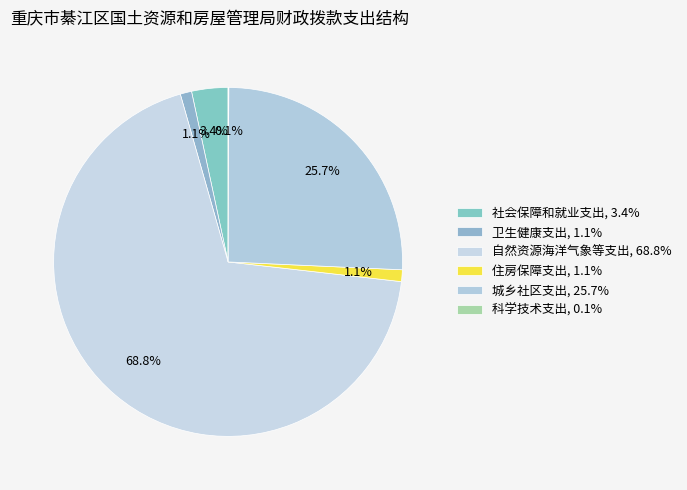

What percentage is the 社会保障和就业支出 slice, to the nearest percent?

3%